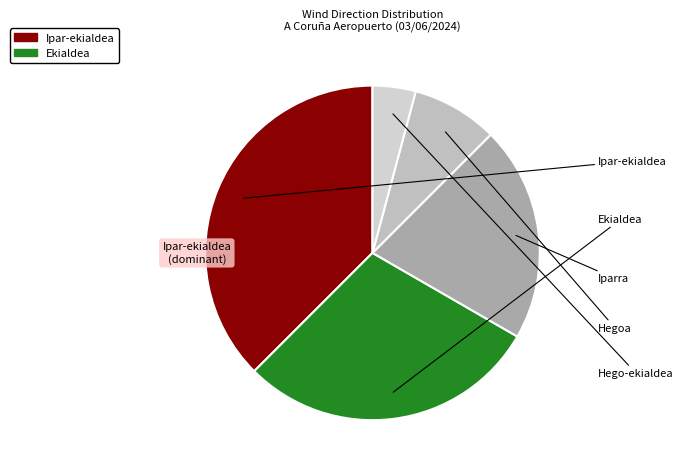

To the nearest percent, what is the combined percentage of Hegoa and Hego-ekialdea?

12%